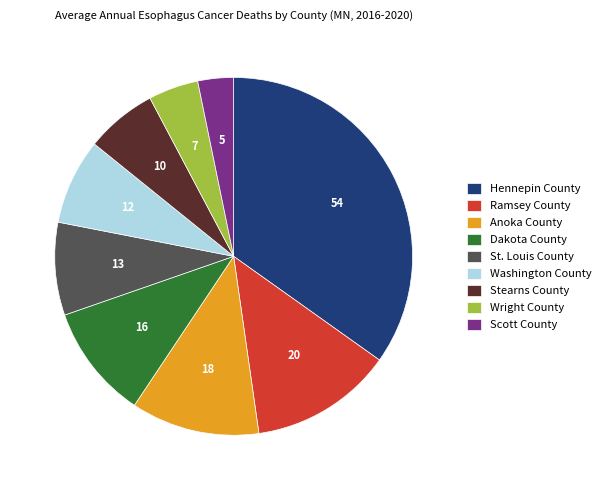

What is the ratio of the value at Ramsey County to the value at Stearns County?

2.0